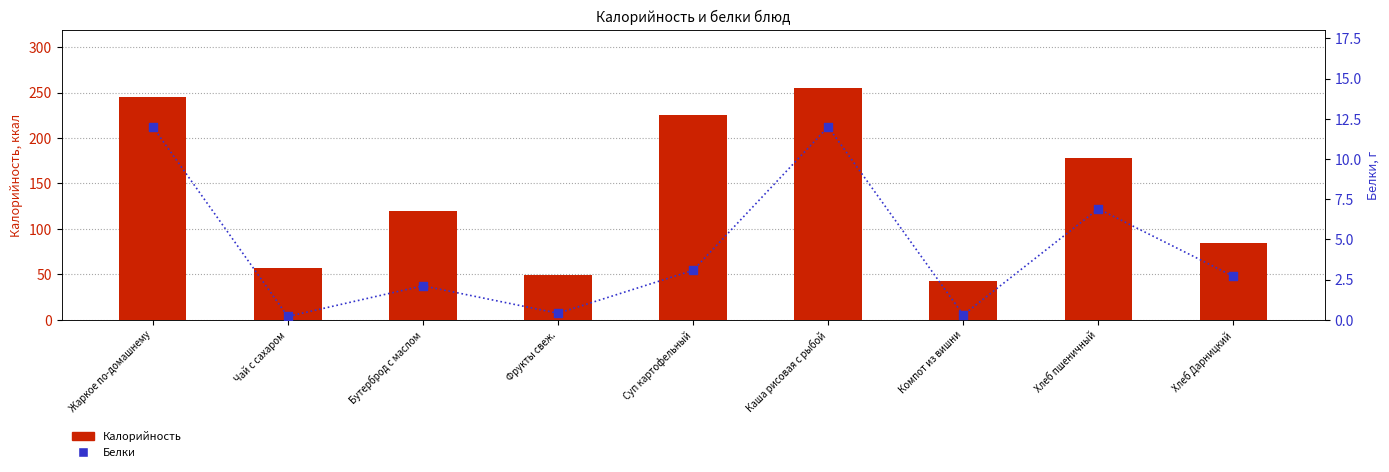

What is the total value across all series at Бутерброд с маслом?

122.1